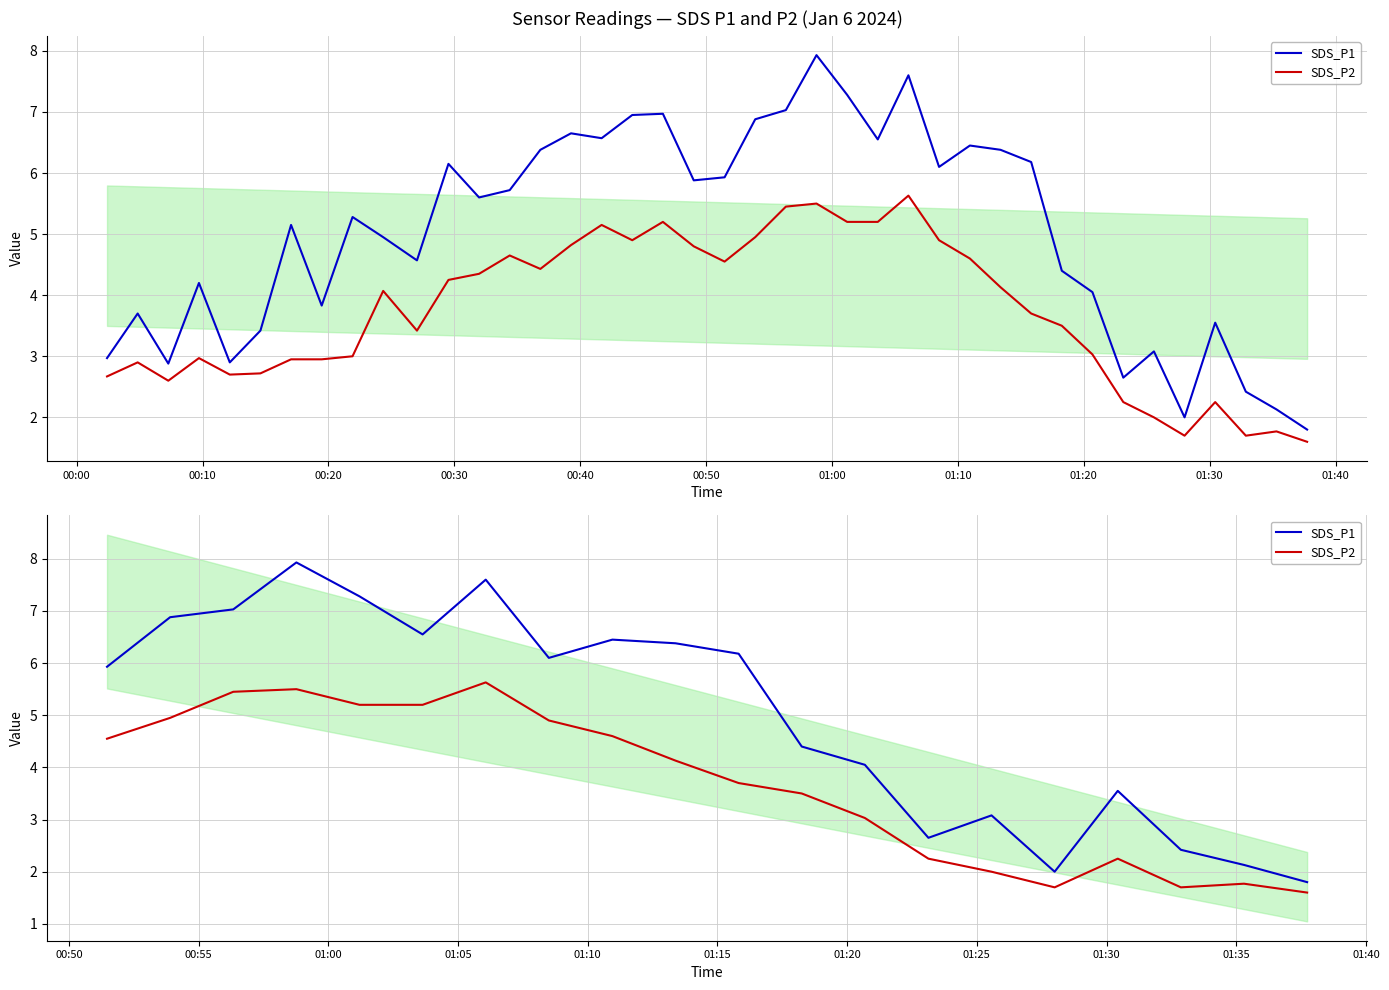

What is the value of the SDS_P1 point at the 8th from the left?

6.1